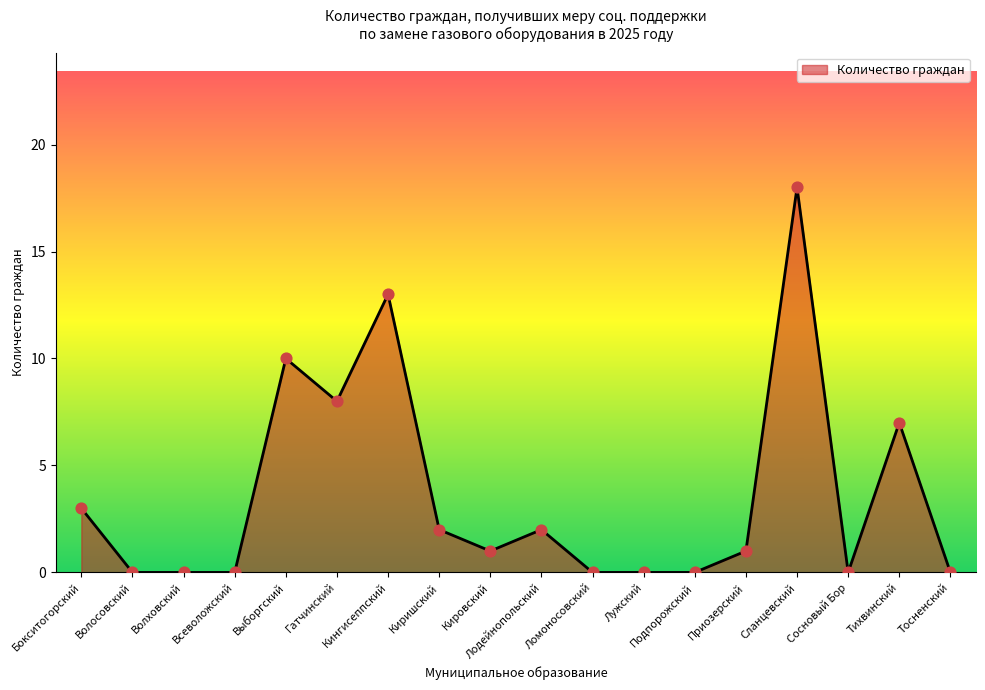

Between Гатчинский and Приозерский, which is larger?

Гатчинский